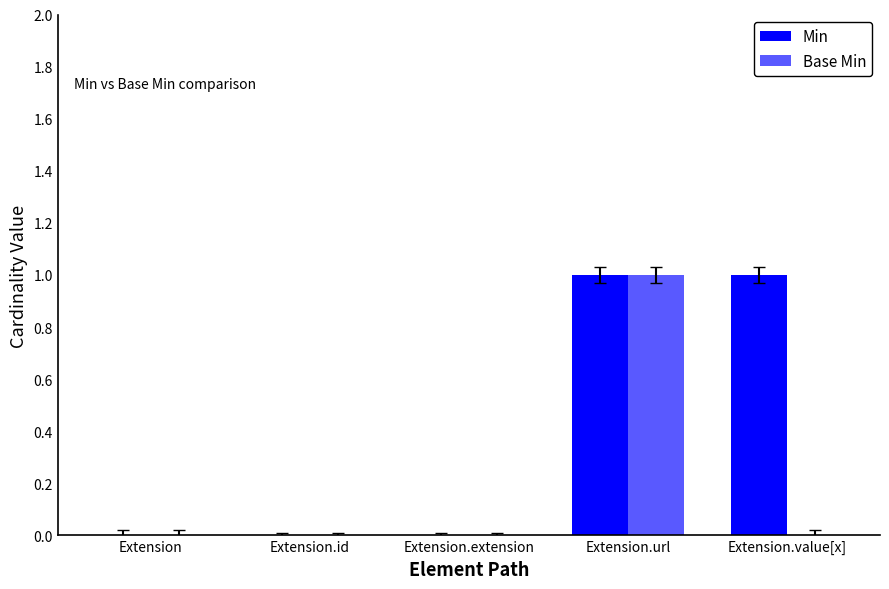

The value of Base Min at Extension is 0. True or false?

False